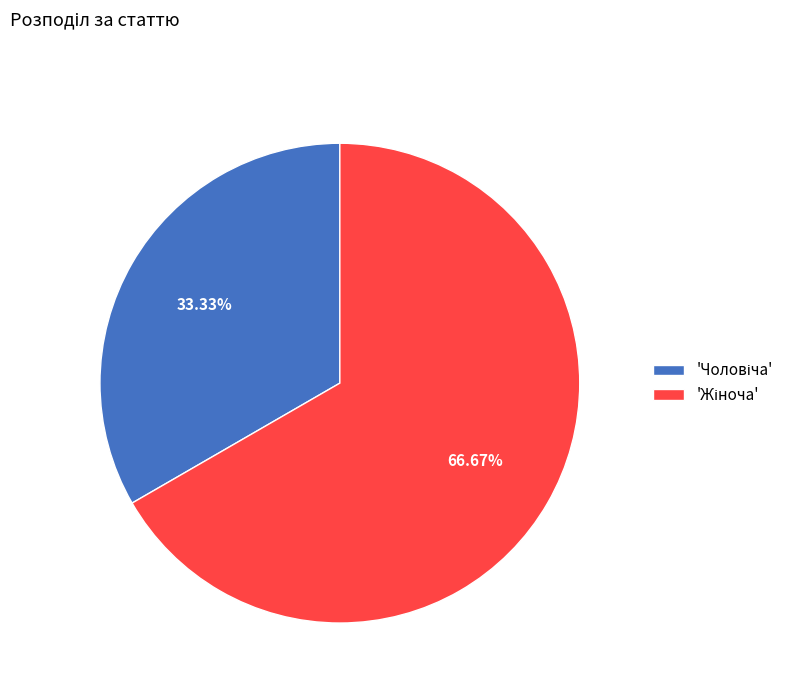

Is there a majority slice in this chart?

Yes